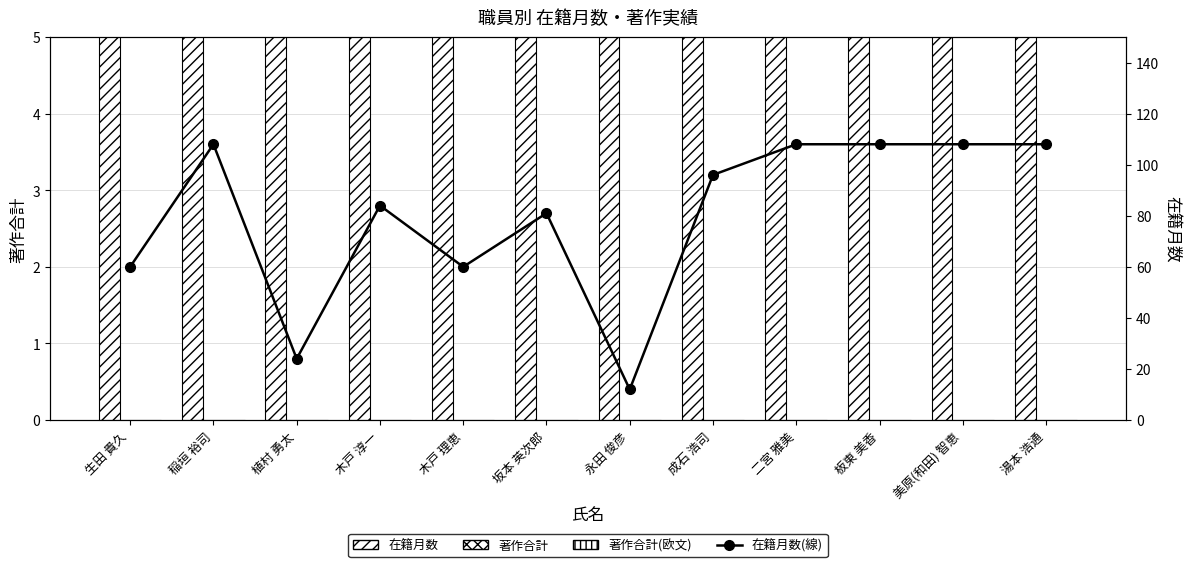

What is the label of the 2nd bar from the left?

稲垣 裕司